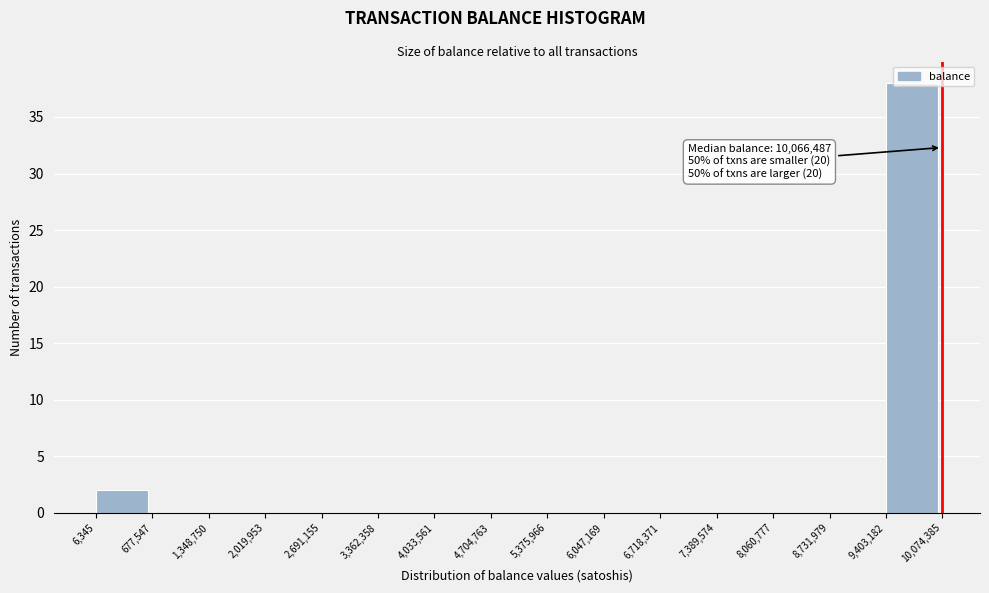

Which range on the x-axis has the tallest bar?

9,403,182 to 10,074,385